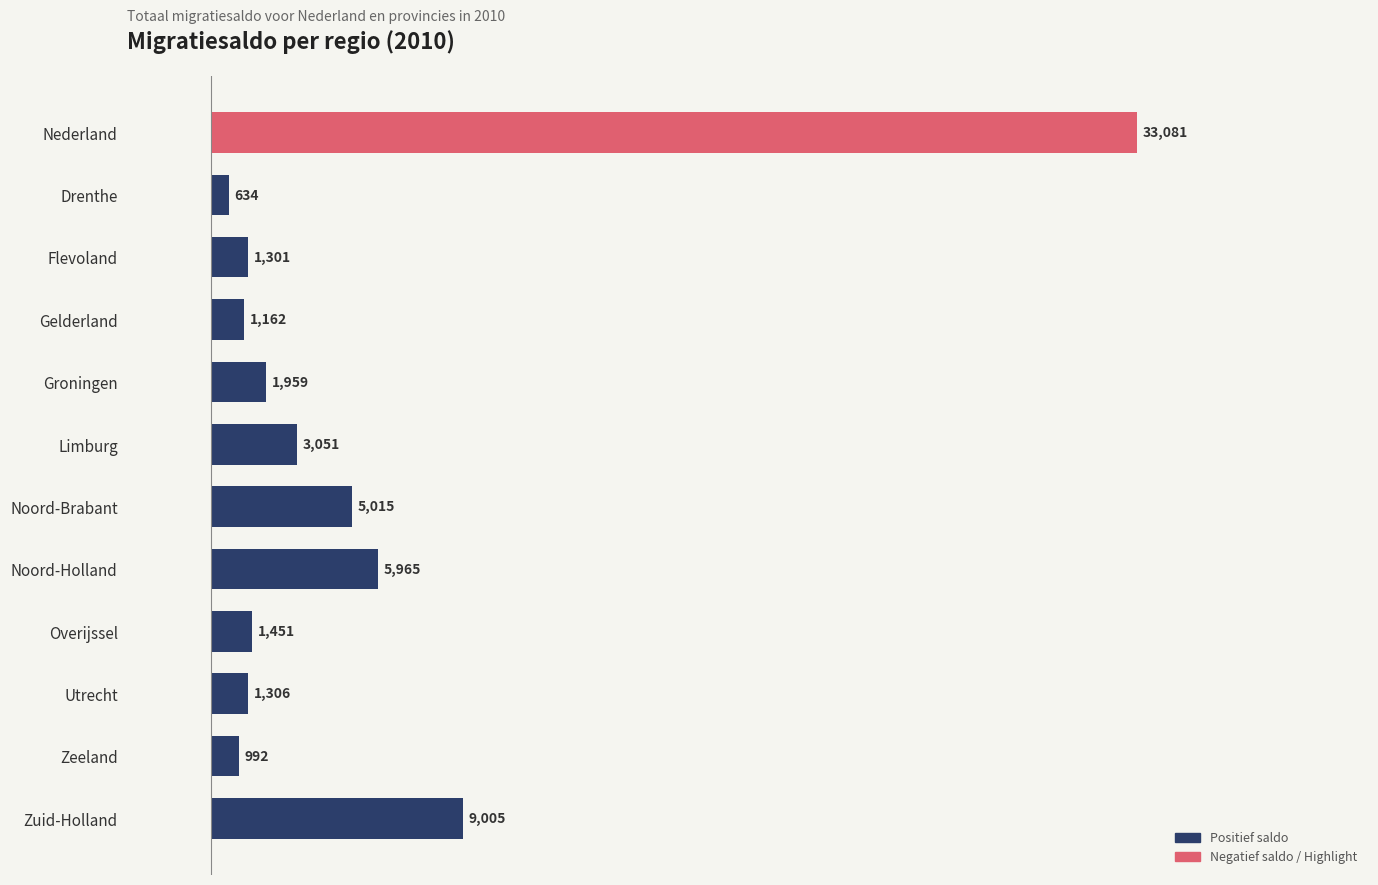

What position from the bottom is Groningen?

8